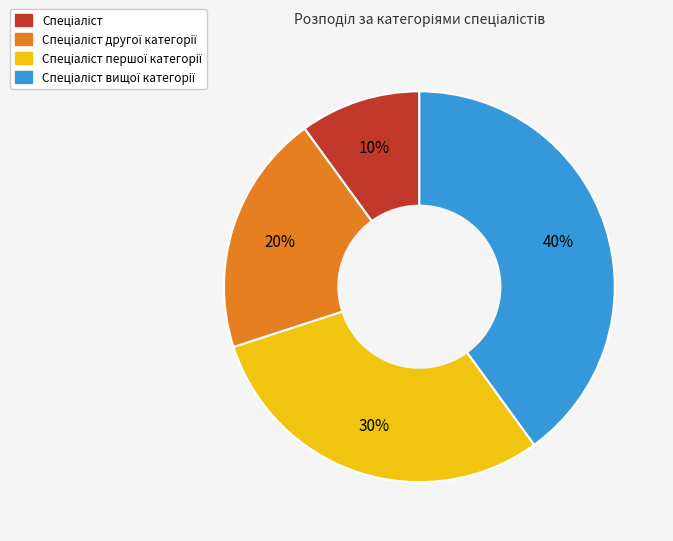

To the nearest percent, what is the difference between the largest and smallest slice percentages?

30%